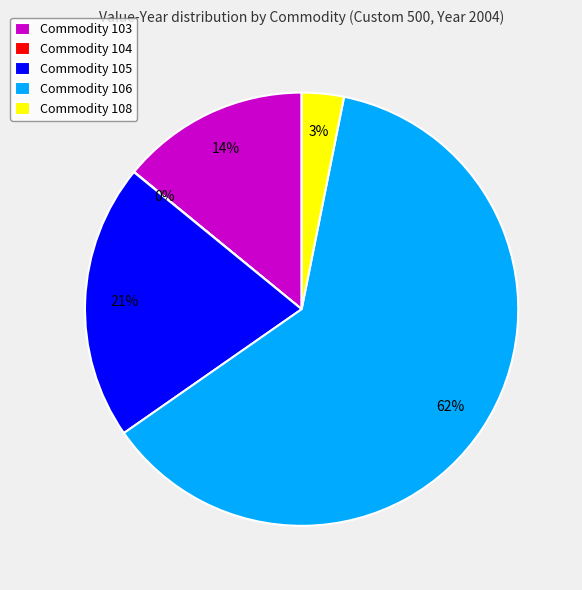

To the nearest percent, what portion does Commodity 108 represent?

3%